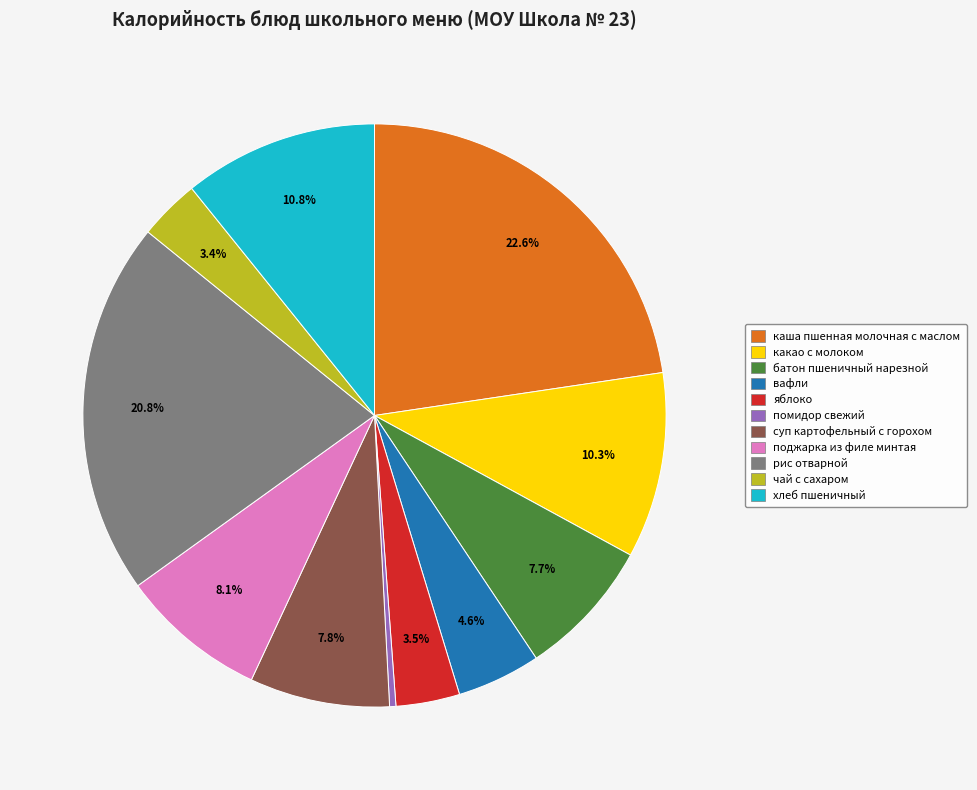

Combined, what portion of the pie is поджарка из филе минтая and чай с сахаром?

11.5%